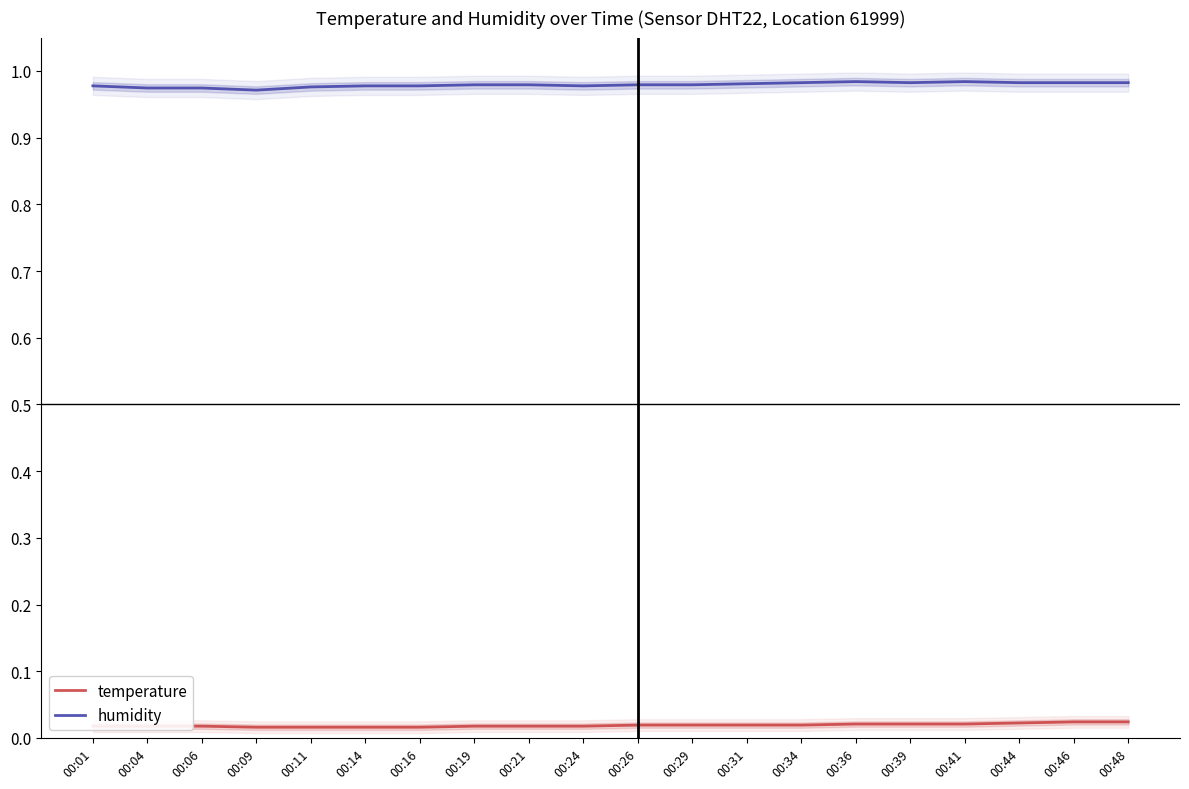

List the labels in order of temperature value, smallest first.

00:09, 00:11, 00:14, 00:16, 00:01, 00:04, 00:06, 00:19, 00:21, 00:24, 00:26, 00:29, 00:31, 00:34, 00:36, 00:39, 00:41, 00:44, 00:46, 00:48